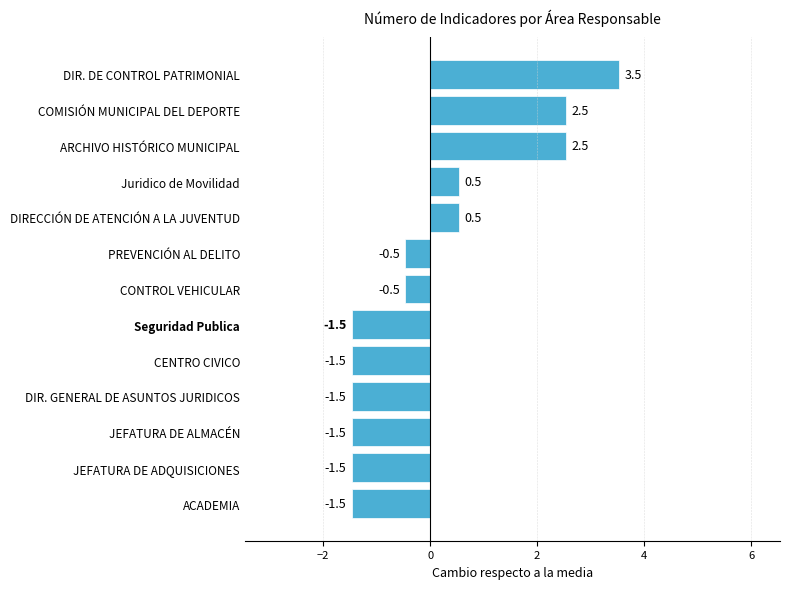

What is the change in value from Seguridad Publica to PREVENCIÓN AL DELITO?

+1.0